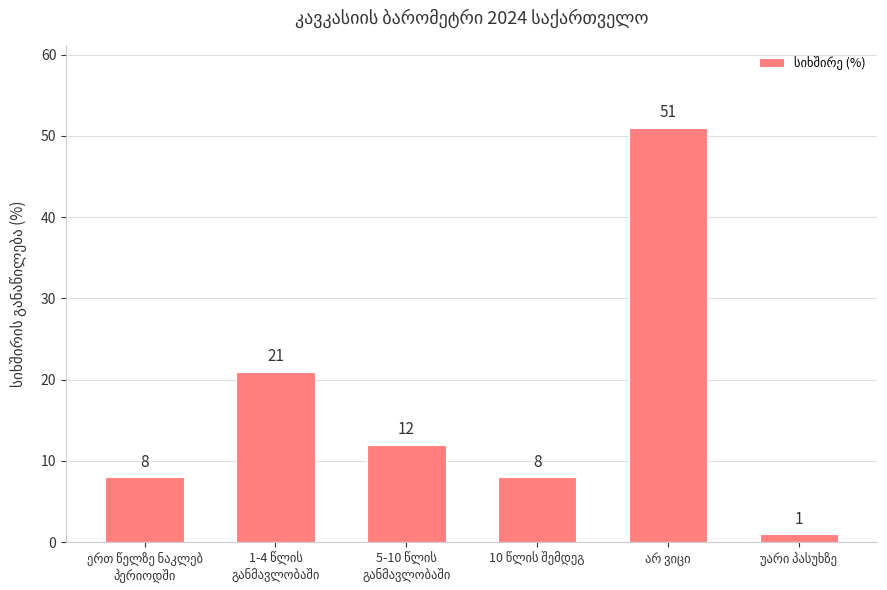

What is the difference between the second highest and second lowest values?

13